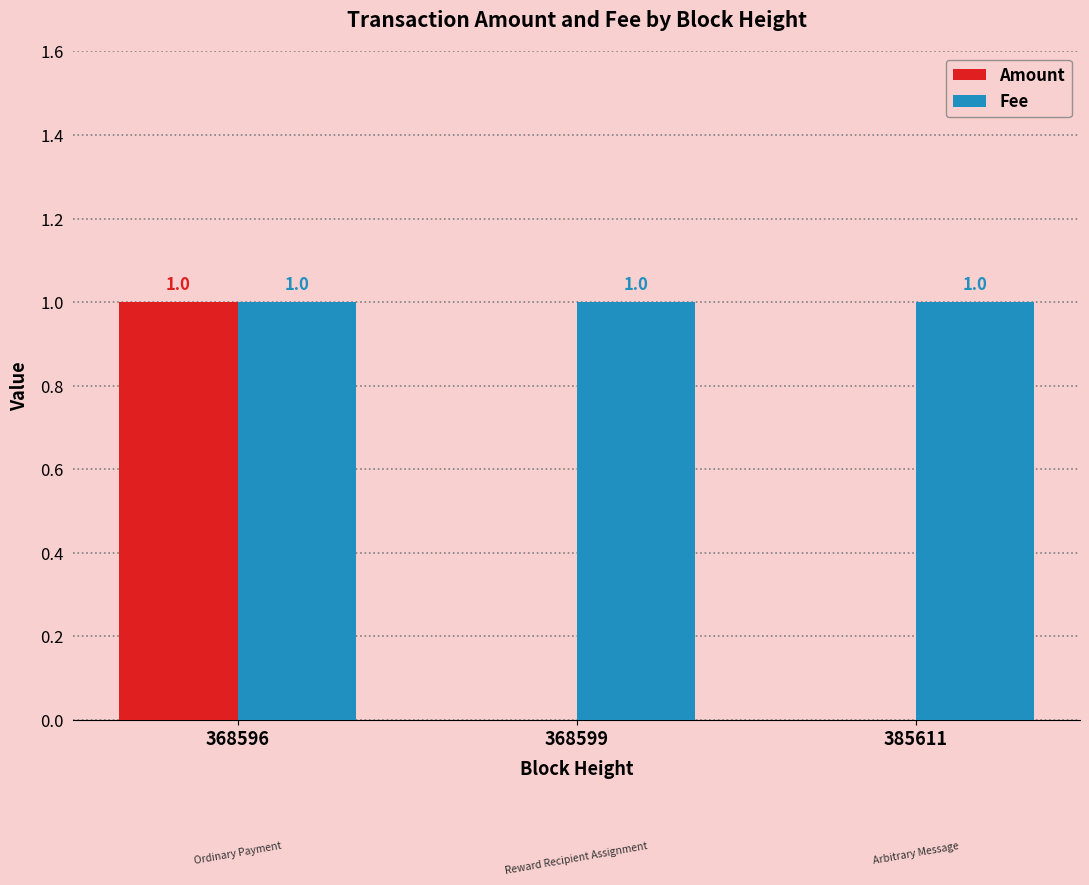

Which series has the largest total across all categories?

Fee